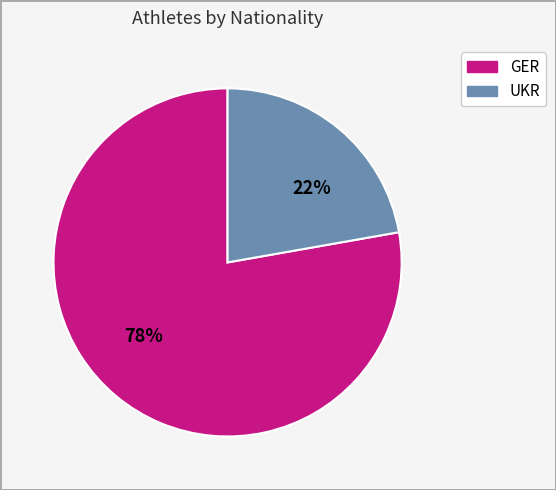

Rank the categories by value from highest to lowest.

GER, UKR